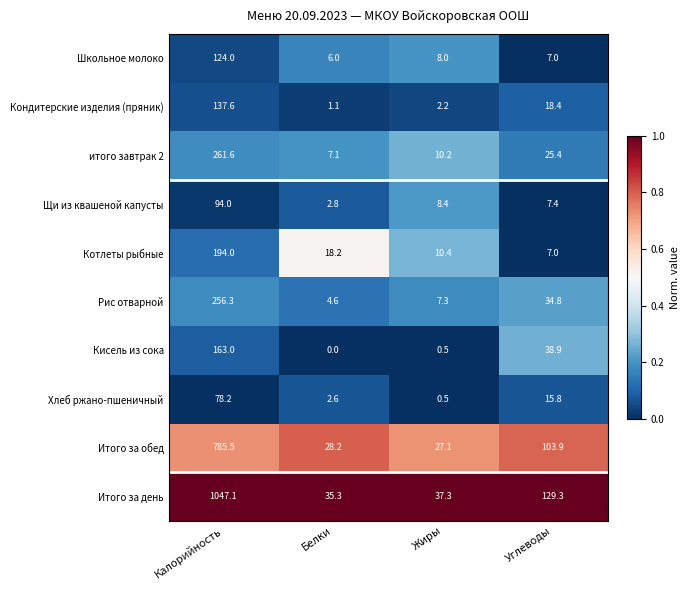

What is the total value across all series at Калорийность?

3141.3